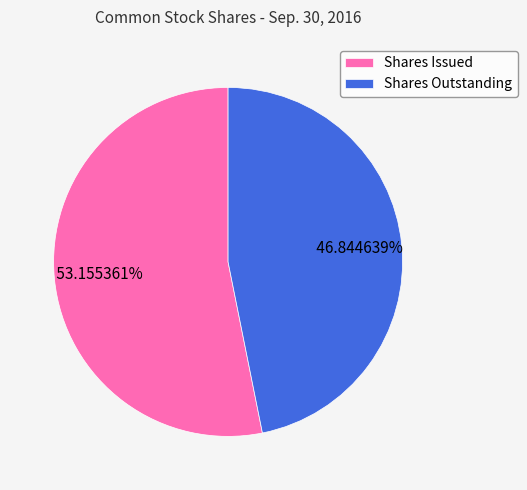

Count the number of slices in the pie.

2